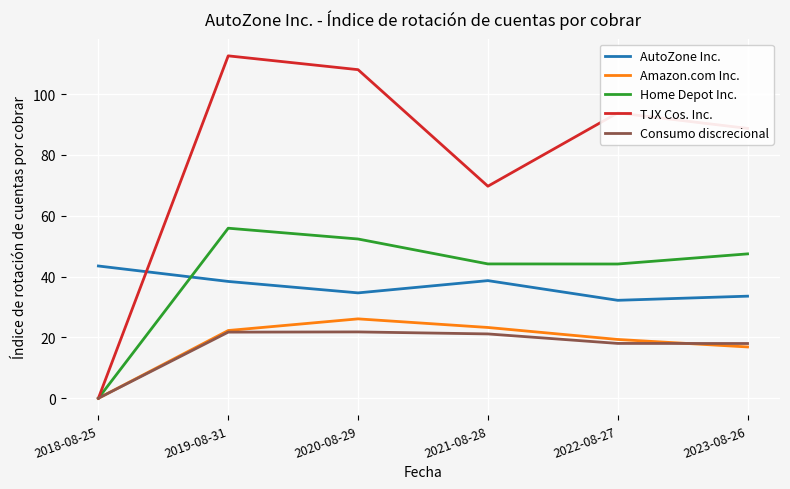

Which category has the lowest value across all series?

2018-08-25